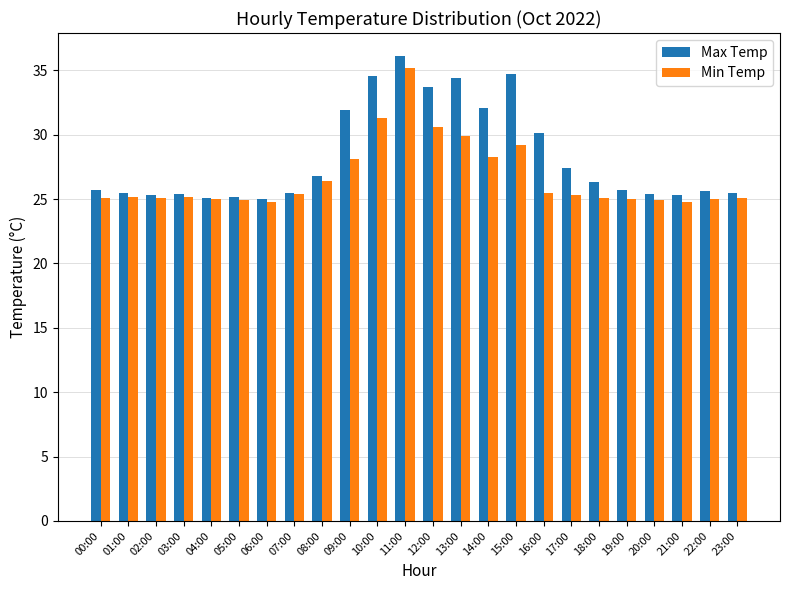

What is the difference between the second highest and second lowest values in the Max Temp series?

9.6